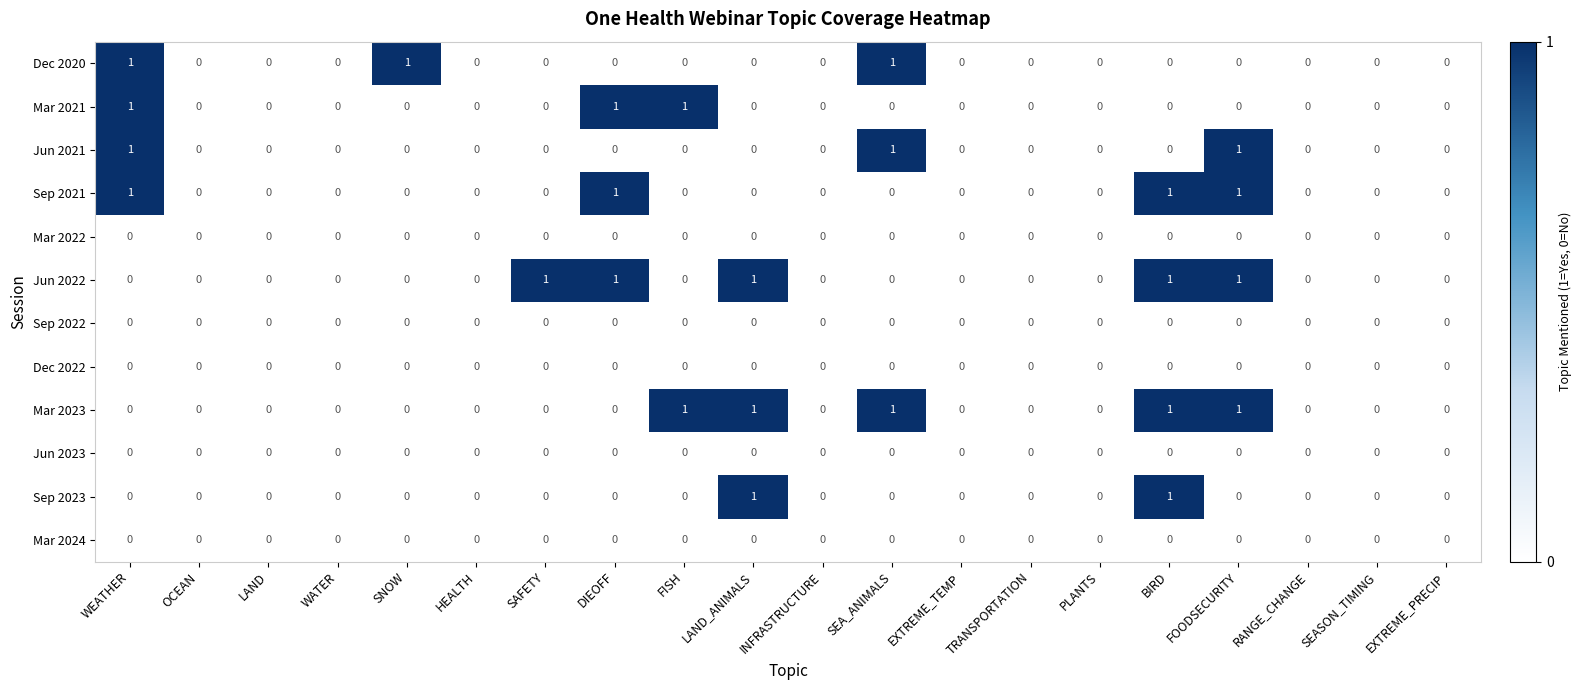

What is the sum of all Jun 2022 values?

5